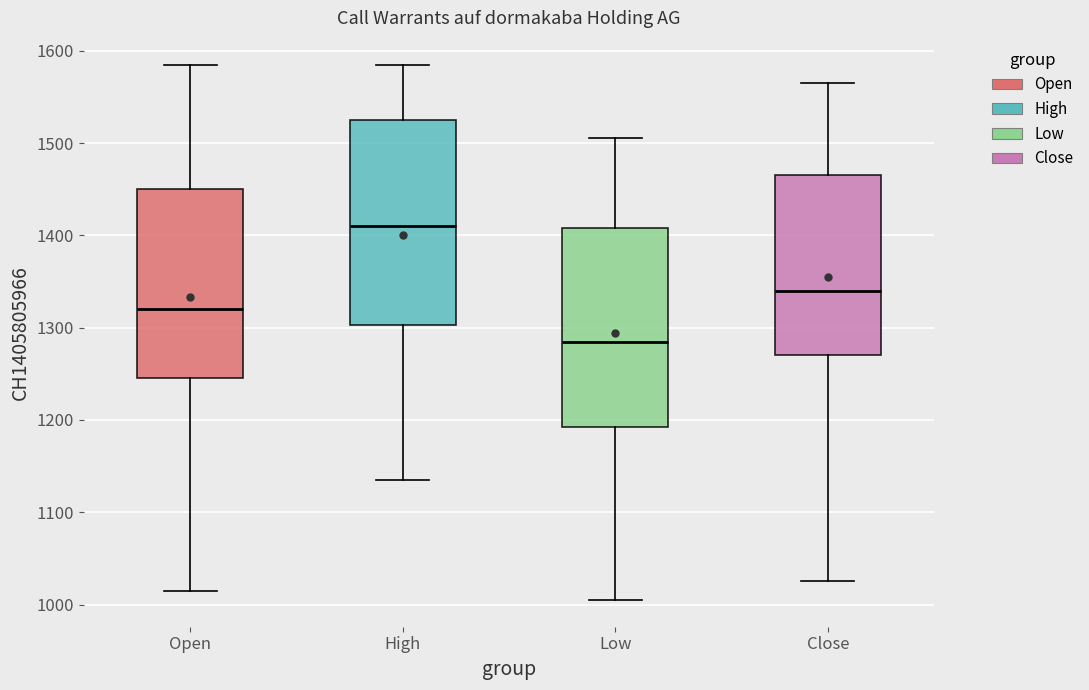

Reading left to right, read every box against the y-axis: the position of its median line, the range the box covers, and the ends of its whiskers. The values are not printed on the chart, so give them approximately, as read against the axis.

Open: median 1320, box 1250 to 1450, whiskers 1020 to 1590
High: median 1410, box 1300 to 1530, whiskers 1140 to 1590
Low: median 1290, box 1190 to 1410, whiskers 1010 to 1510
Close: median 1340, box 1270 to 1470, whiskers 1030 to 1570